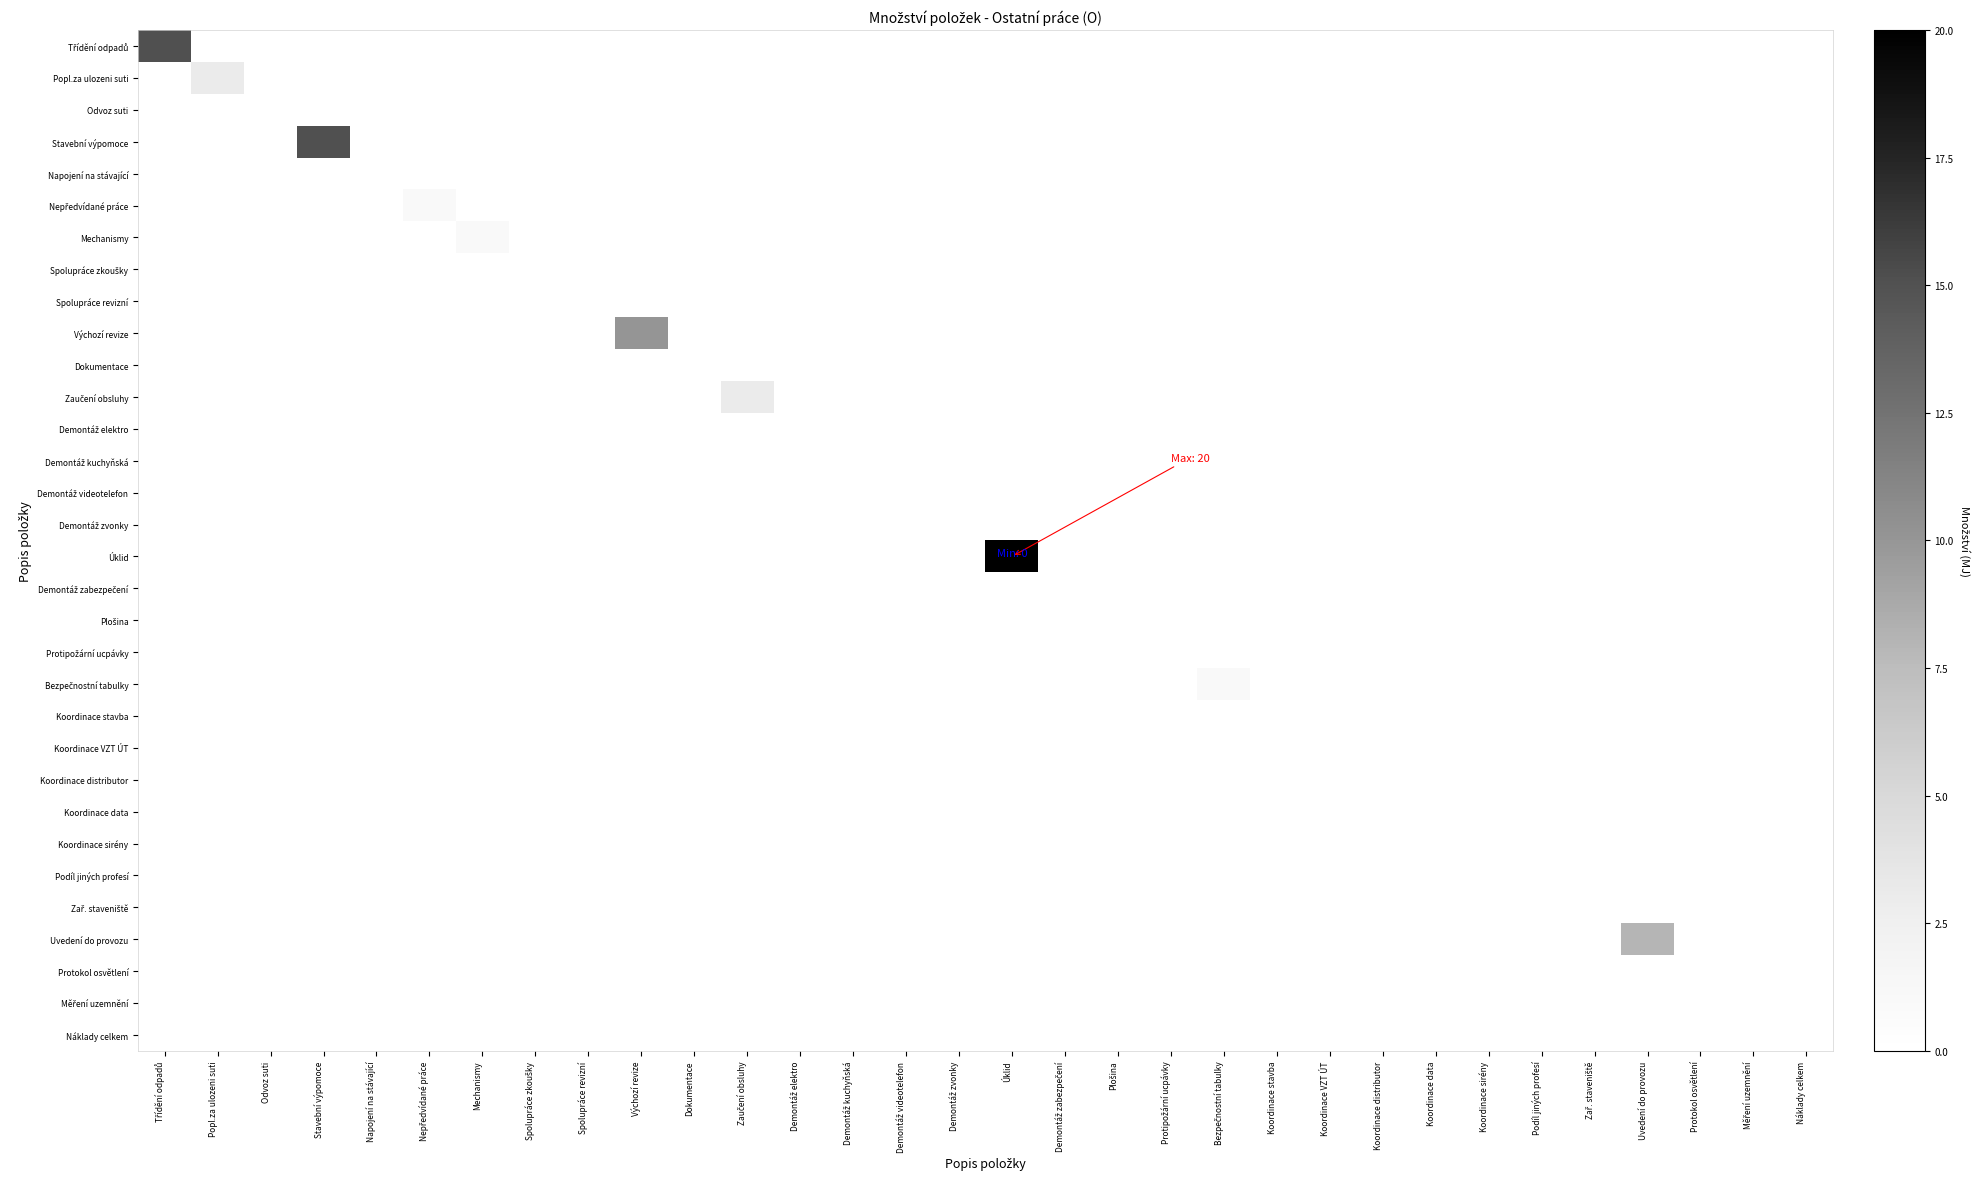

Rank the series at Náklady celkem from highest to lowest value.

Třídění odpadů, Popl.za ulozeni suti, Odvoz suti, Stavební výpomoce, Napojení na stávající, Nepředvídané práce, Mechanismy, Spolupráce zkoušky, Spolupráce revizní, Výchozí revize, Dokumentace, Zaučení obsluhy, Demontáž elektro, Demontáž kuchyňská, Demontáž videotelefon, Demontáž zvonky, Úklid, Demontáž zabezpečení, Plošina, Protipožární ucpávky, Bezpečnostní tabulky, Koordinace stavba, Koordinace VZT ÚT, Koordinace distributor, Koordinace data, Koordinace sirény, Podíl jiných profesí, Zař. staveniště, Uvedení do provozu, Protokol osvětlení, Měření uzemnění, Náklady celkem